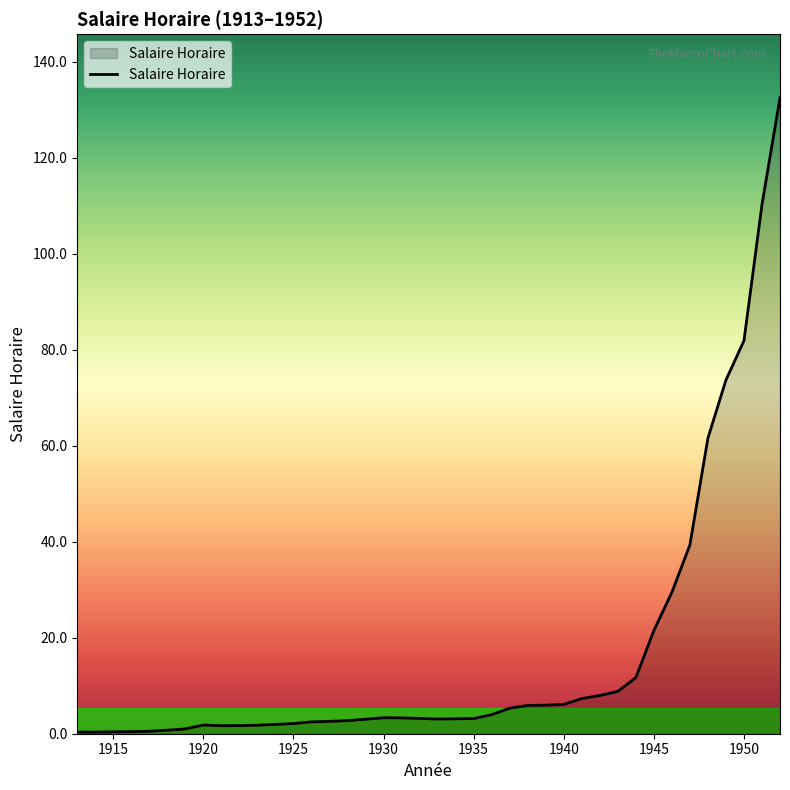

True or false: the data has more than 1 interior local peaks.

True